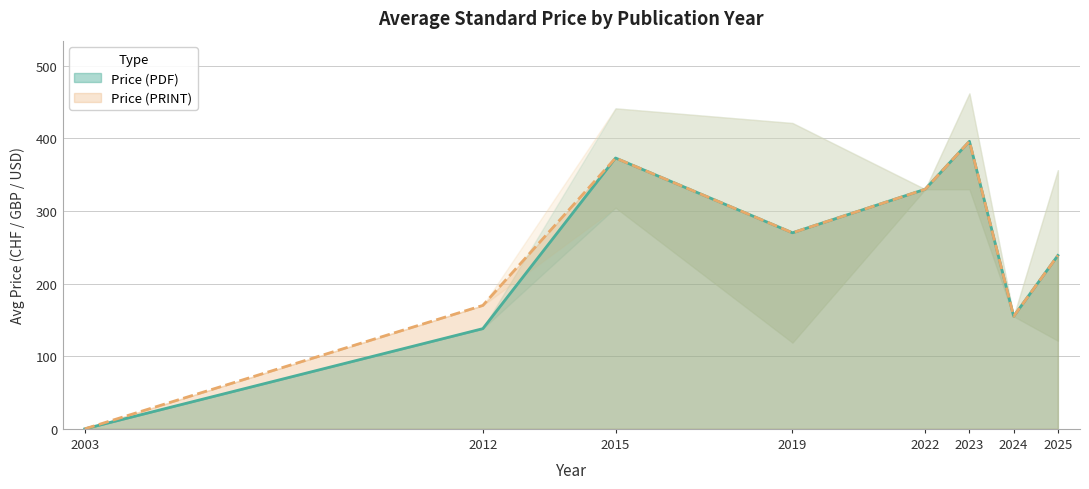

What are all the series names shown in the legend?

Price (PDF), Price (PRINT)